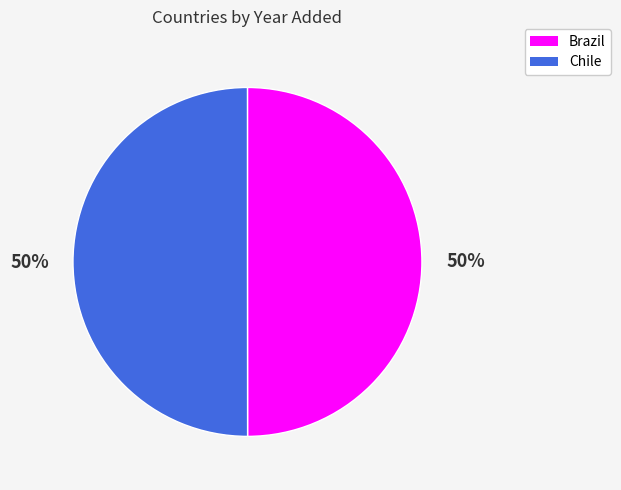

To the nearest percent, what percentage of the pie is Brazil?

50%